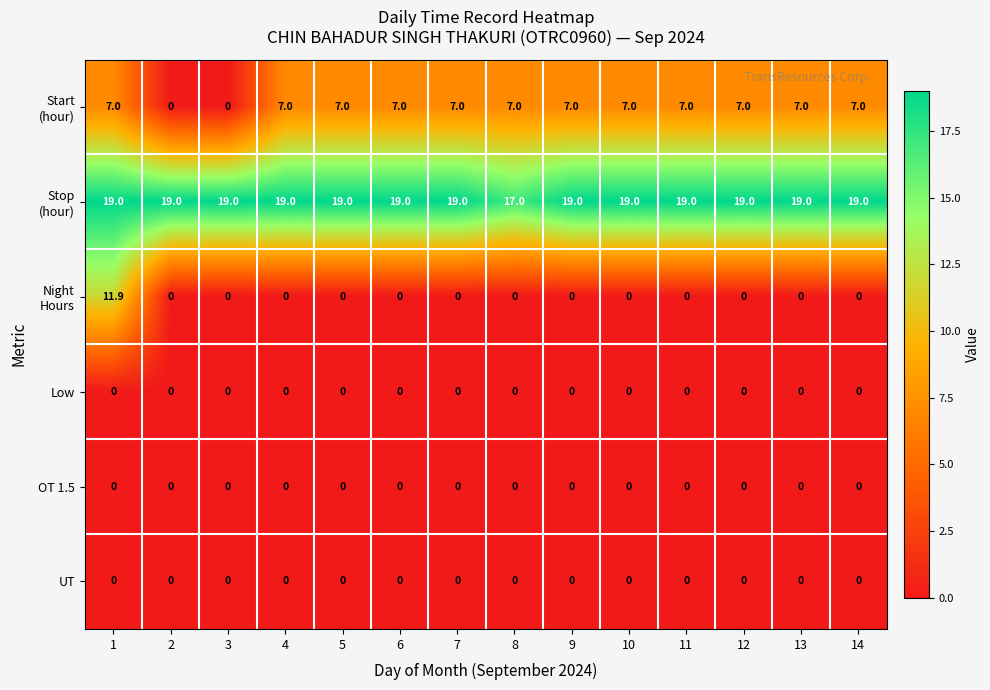

What is the total value across all series at 7?

26.0